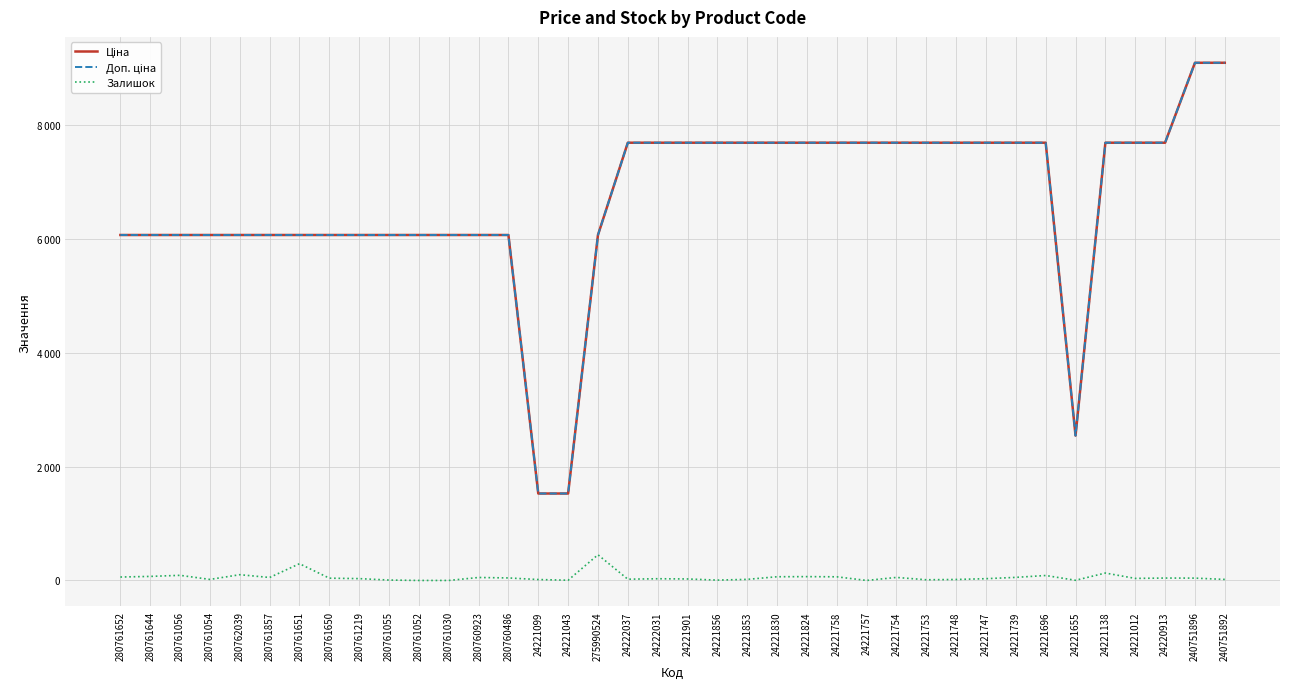

Reading right to left, what are all the values shown in this chart?

Ціна: 9092.0	9092.0	7688.0	7688.0	7688.0	2543.9	7688.0	7688.0	7688.0	7688.0	7688.0	7688.0	7688.0	7688.0	7688.0	7688.0	7688.0	7688.0	7688.0	7688.0	7688.0	6067.2	1526.8	1526.8	6067.2	6067.2	6067.2	6067.2	6067.2	6067.2	6067.2	6067.2	6067.2	6067.2	6067.2	6067.2	6067.2	6067.2
Доп. ціна: 9092.0	9092.0	7688.0	7688.0	7688.0	2544.0	7688.0	7688.0	7688.0	7688.0	7688.0	7688.0	7688.0	7688.0	7688.0	7688.0	7688.0	7688.0	7688.0	7688.0	7688.0	6067.2	1527.0	1527.0	6067.2	6067.2	6067.2	6067.2	6067.2	6067.2	6067.2	6067.2	6067.2	6067.2	6067.2	6067.2	6067.2	6067.2
Залишок: 18.0	41.0	42.0	36.0	130.0	3.0	87.0	54.0	31.0	17.0	12.0	53.0	0.0	64.0	67.0	65.0	19.0	6.0	26.0	30.0	22.0	451.0	4.0	16.0	44.0	52.0	0.0	0.0	7.0	32.0	40.0	294.0	52.0	101.0	18.0	90.0	71.0	60.0